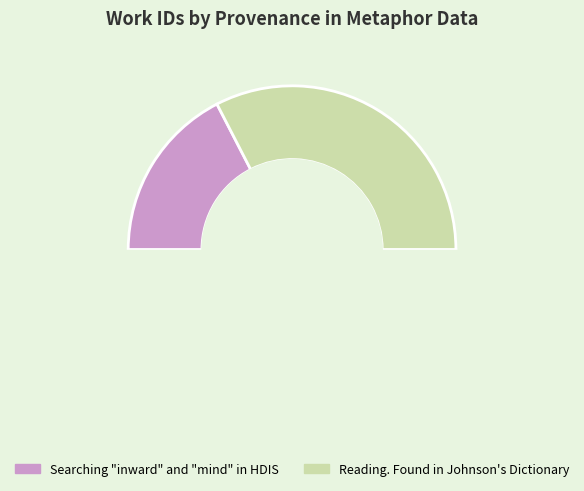

The Reading. Found in Johnson's Dictionary slice represents 74% of the pie. True or false?

False